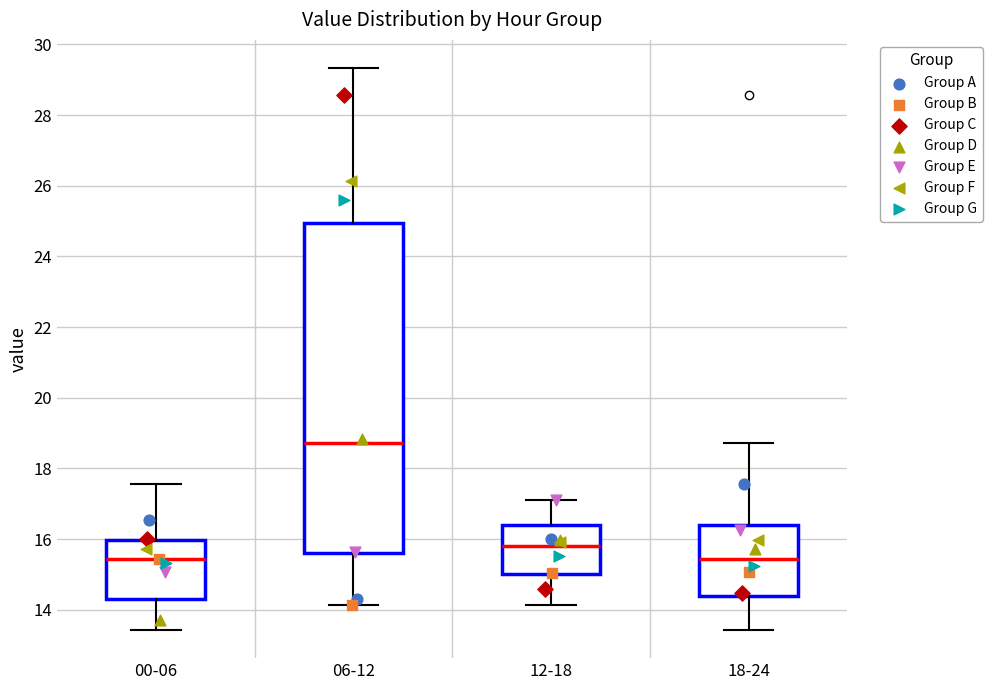

Reading left to right, read every box against the y-axis: the position of its median line, the range the box covers, and the ends of its whiskers. The values are not printed on the chart, so give them approximately, as read against the axis.

00-06: median 15.4, box 14.4 to 16.0, whiskers 13.4 to 17.6
06-12: median 18.8, box 15.6 to 25.0, whiskers 14.2 to 29.4
12-18: median 15.8, box 15.0 to 16.4, whiskers 14.2 to 17.2
18-24: median 15.4, box 14.4 to 16.4, whiskers 13.4 to 18.8